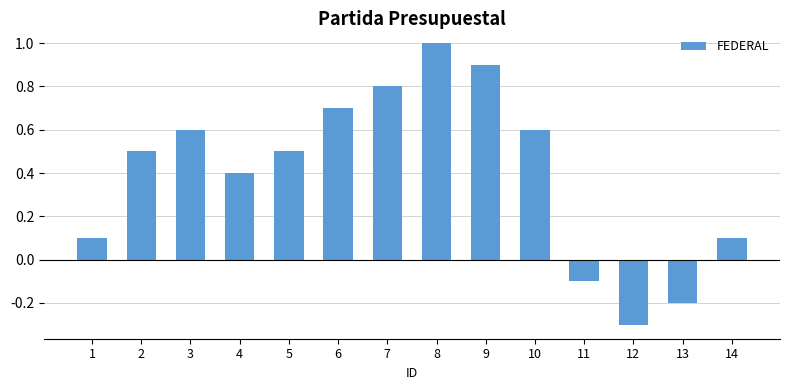

How many series are shown in this chart?

1